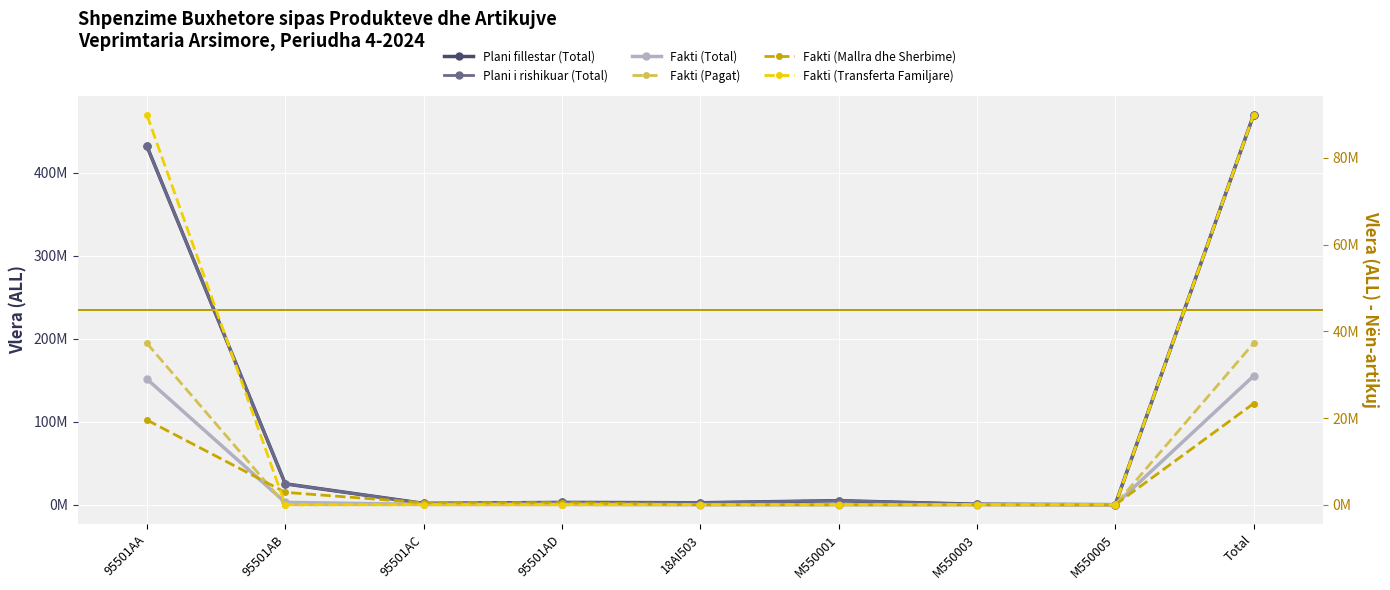

Reading right to left, what are all the values shown in this chart?

Plani fillestar (Total): Total=469671000	M550005=100000	M550003=600000	M550001=4900000	18AI503=2400000	95501AD=2800000	95501AC=1636300	95501AB=25213900	95501AA=432020800
Plani i rishikuar (Total): Total=469671000	M550005=100000	M550003=600000	M550001=4900000	18AI503=2400000	95501AD=2800000	95501AC=1636300	95501AB=25213900	95501AA=432020800
Fakti (Total): Total=155224510	M550005=0	M550003=0	M550001=0	18AI503=0	95501AD=468438	95501AC=466300	95501AB=2858194	95501AA=151431578
Fakti (Pagat): Total=37214269	M550005=0	M550003=0	M550001=0	18AI503=0	95501AD=0	95501AC=0	95501AB=0	95501AA=37214269
Fakti (Mallra dhe Sherbime): Total=23324462	M550005=0	M550003=0	M550001=0	18AI503=0	95501AD=468438	95501AC=466300	95501AB=2858194	95501AA=19531530
Fakti (Transferta Familjare): Total=89853554	M550005=0	M550003=0	M550001=0	18AI503=0	95501AD=0	95501AC=0	95501AB=0	95501AA=89853554